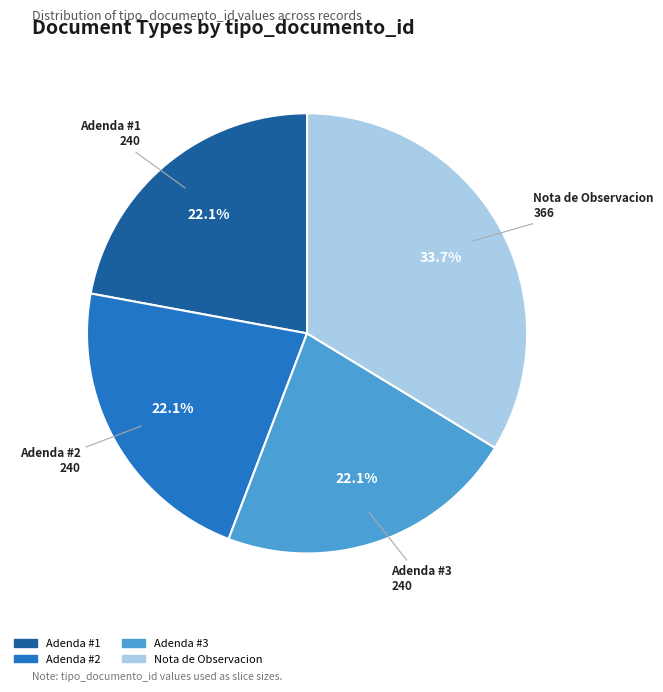

Is there a majority slice in this chart?

No